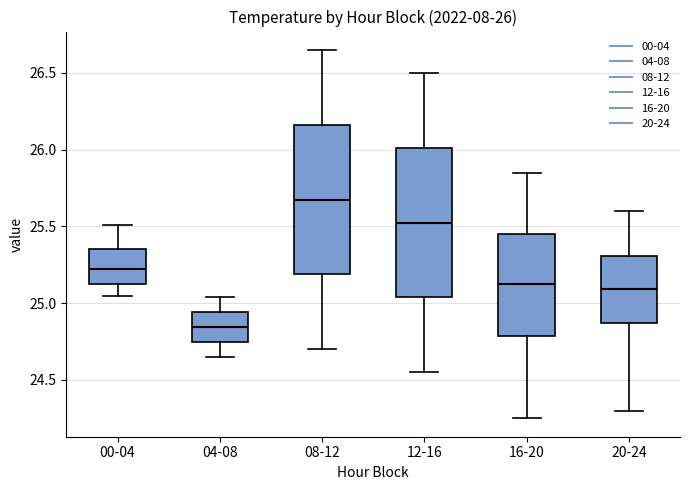

Which box's median line is the highest?

08-12